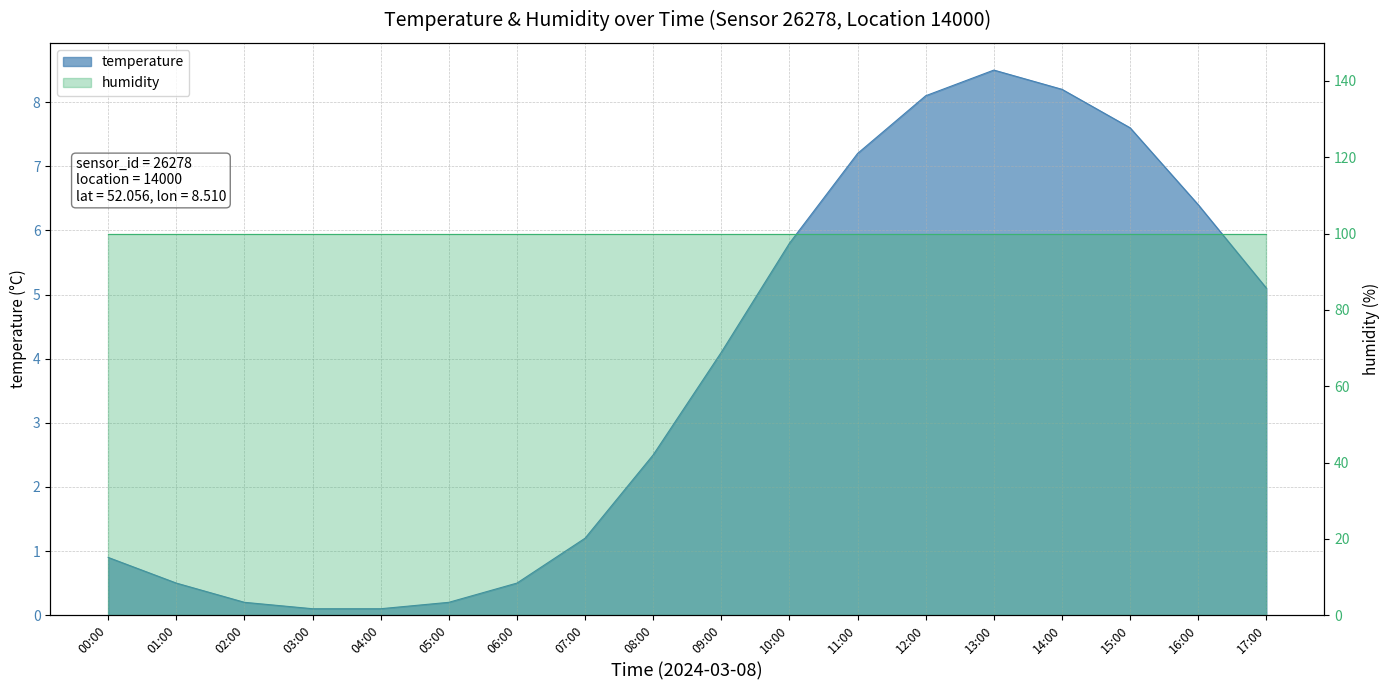

What is the average value?

3.7